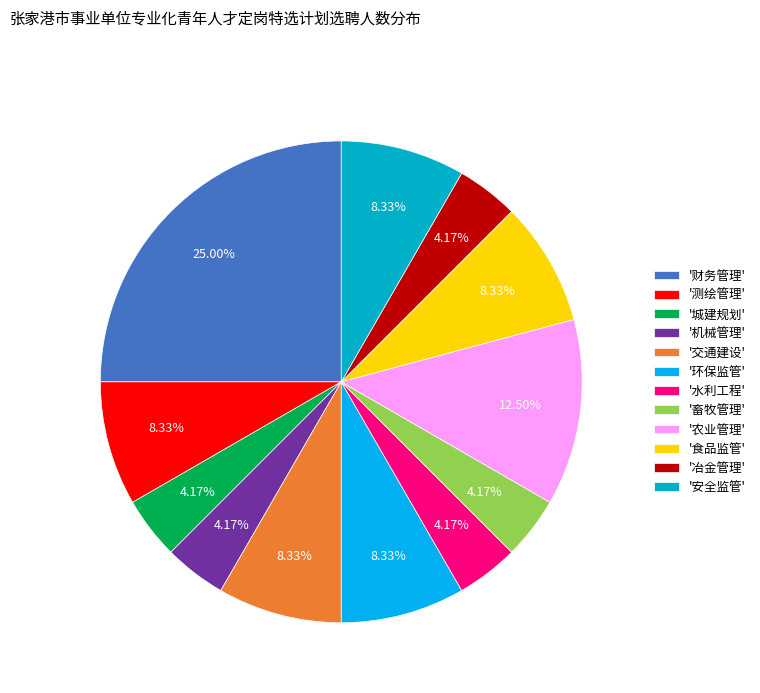

To the nearest percent, what is the average slice percentage?

8%